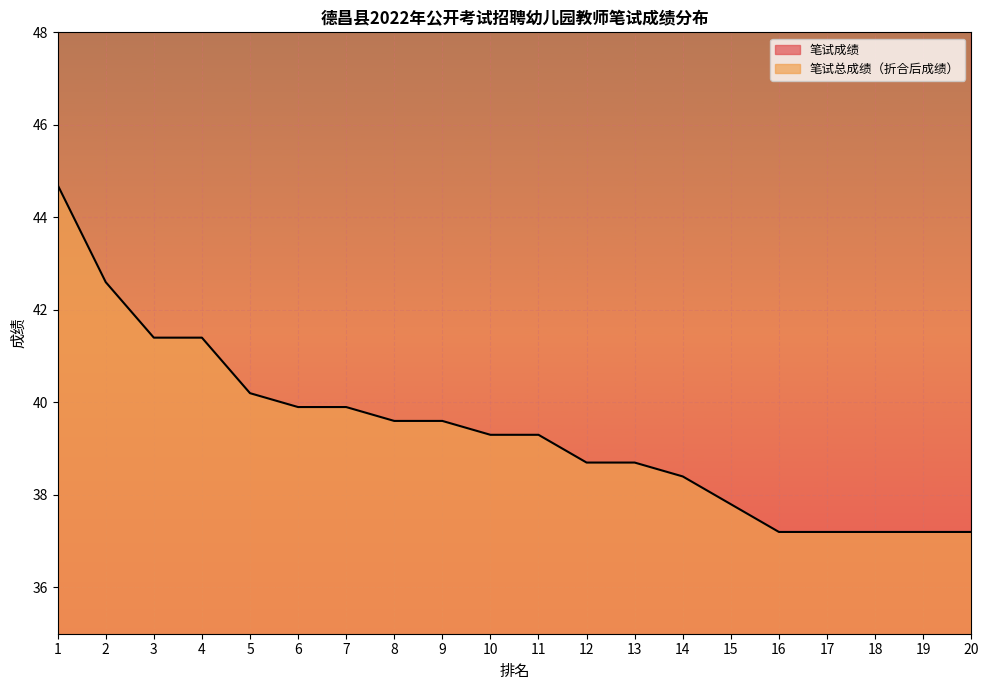

Does the chart display data point markers on the line(s)?

No